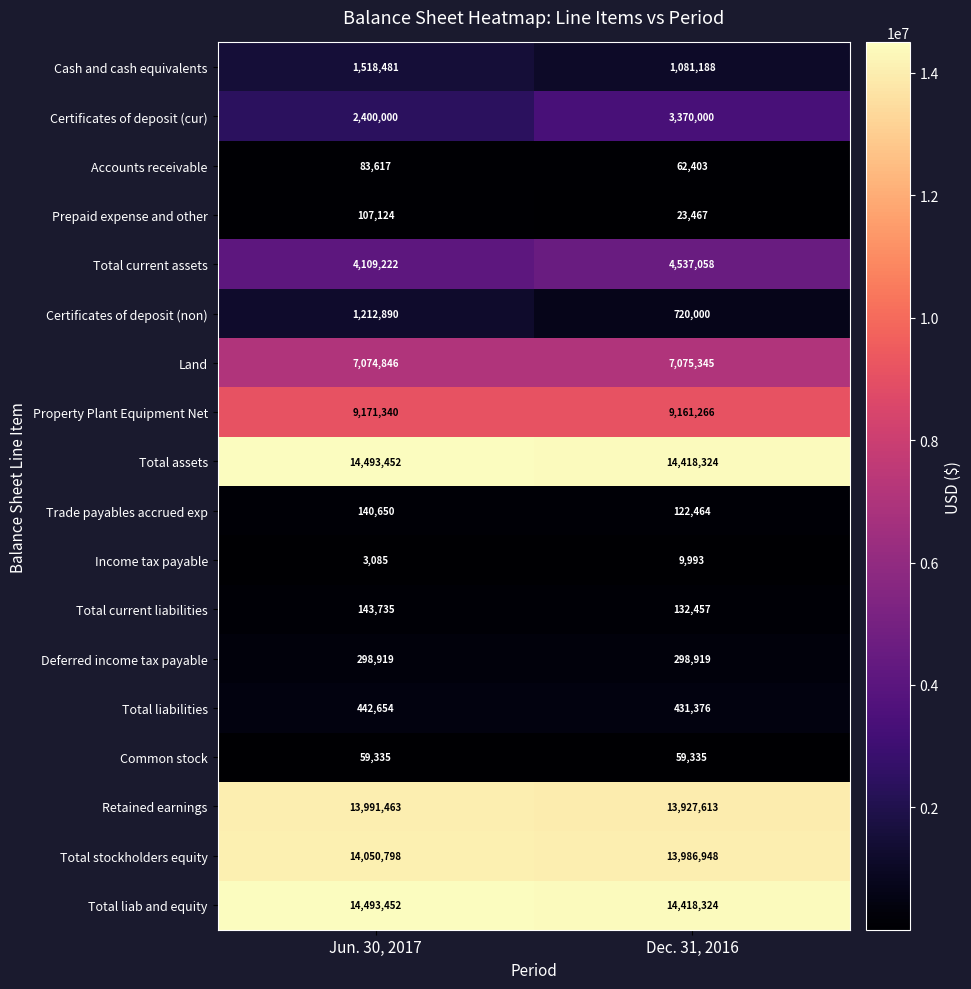

Is the value of Accounts receivable at Jun. 30, 2017 greater than the value of Trade payables accrued exp at Dec. 31, 2016?

No